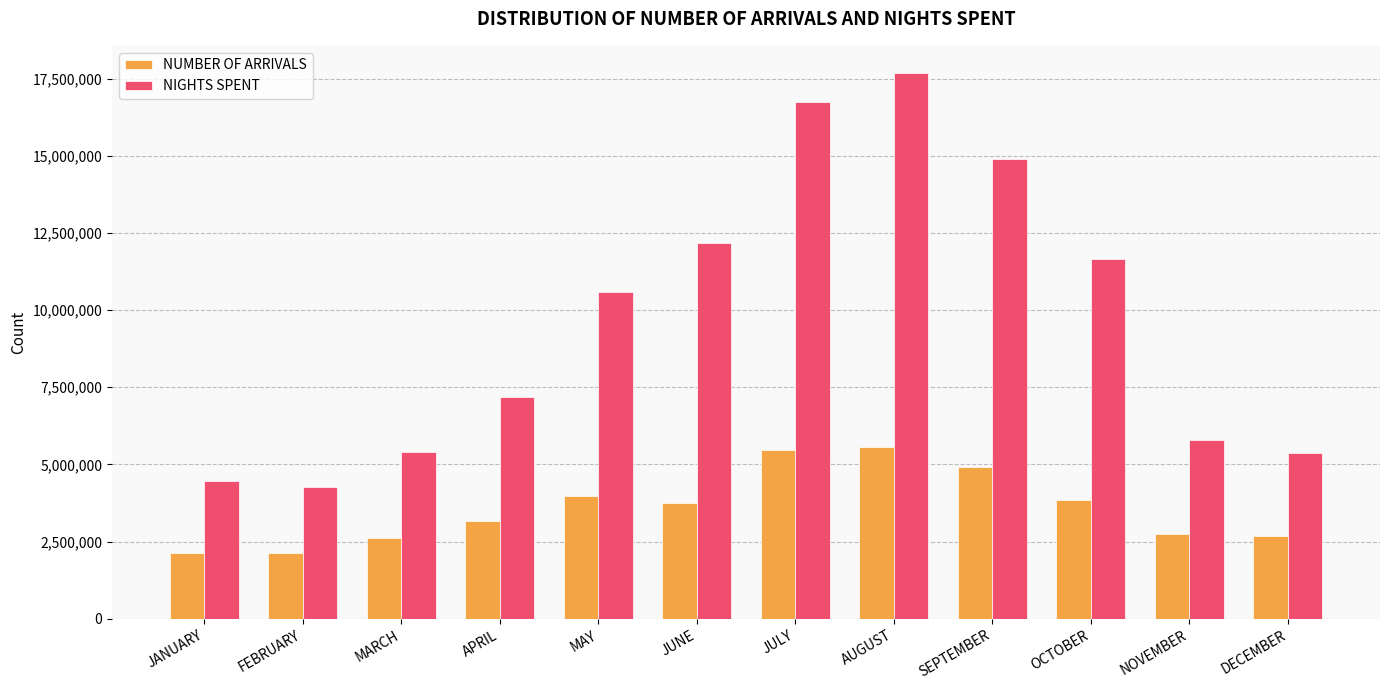

What is the difference between the highest and lowest values at NOVEMBER?

3060126